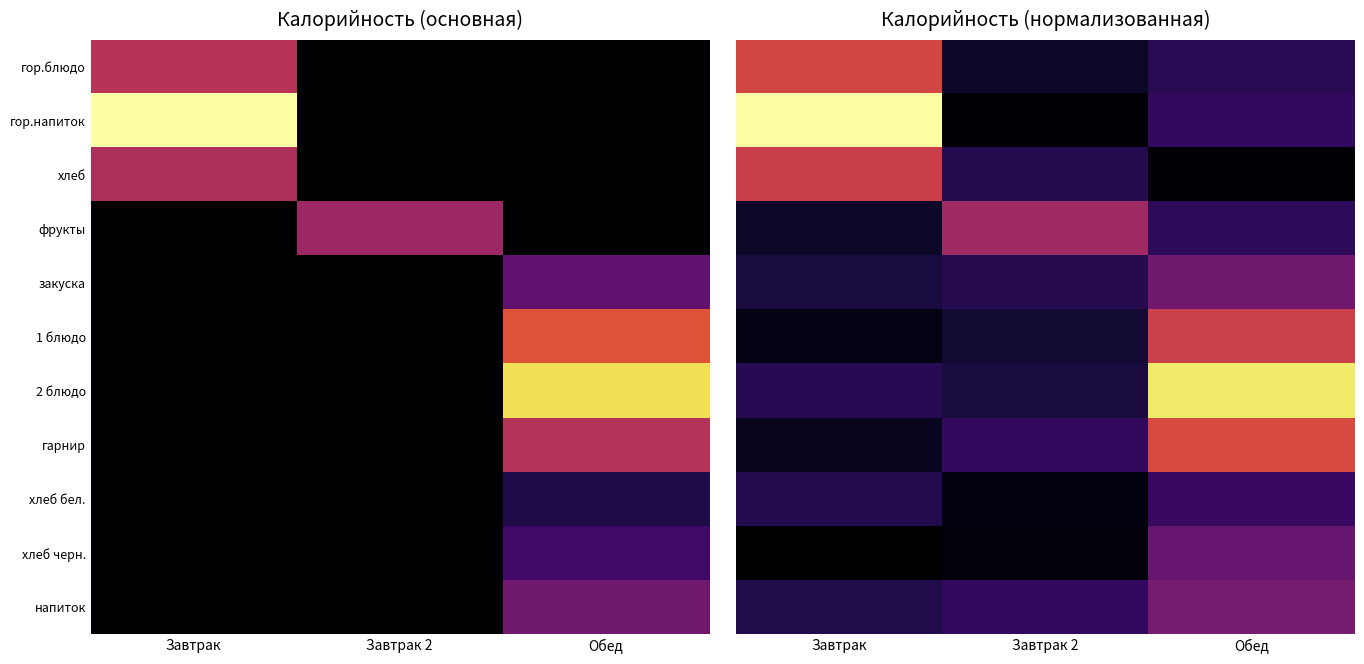

True or false: хлеб has a value of 103.5 at Завтрак 2.

False